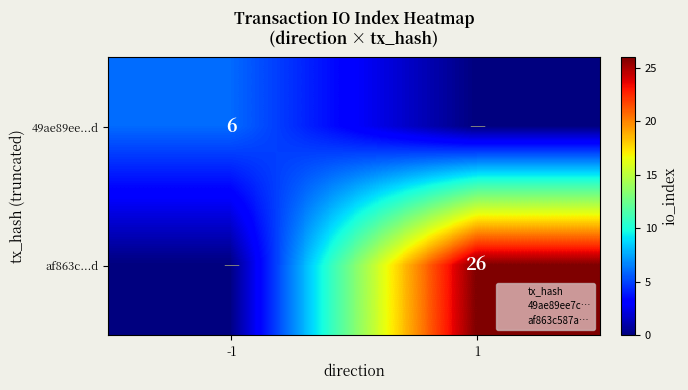

What is the highest value of the 49ae89ee...d series?

6